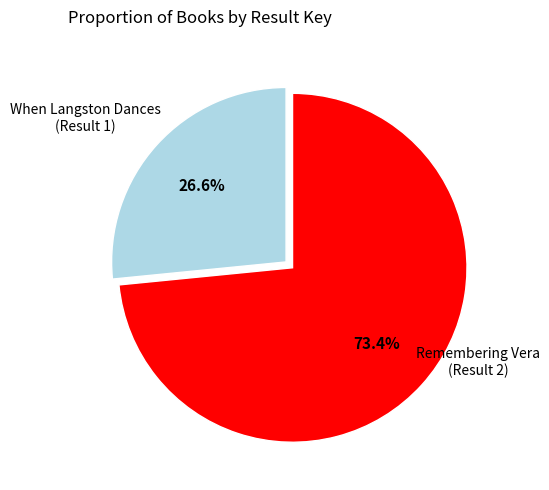

Which category accounts for the majority?

Remembering Vera (Result 2)